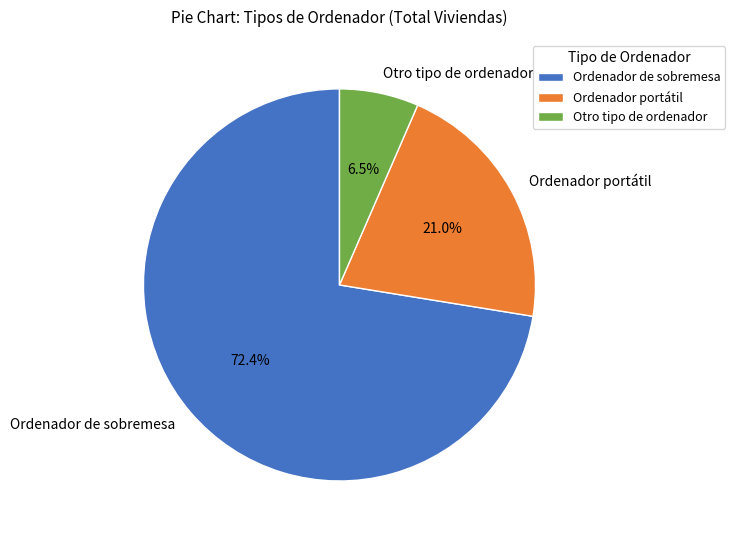

How many segments does this pie chart have?

3